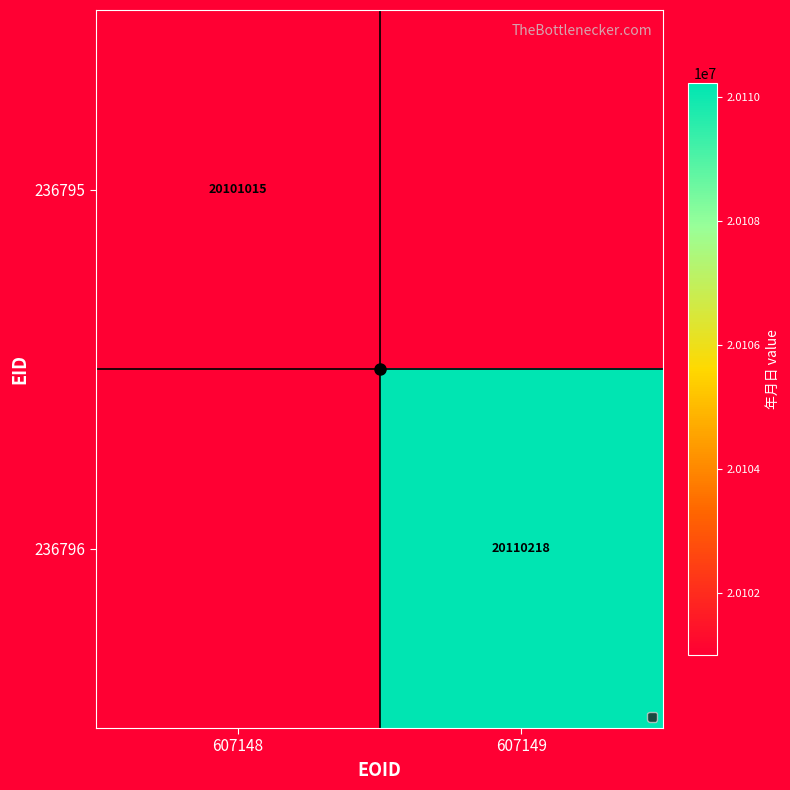

Which label corresponds to the largest value in the chart?

607149